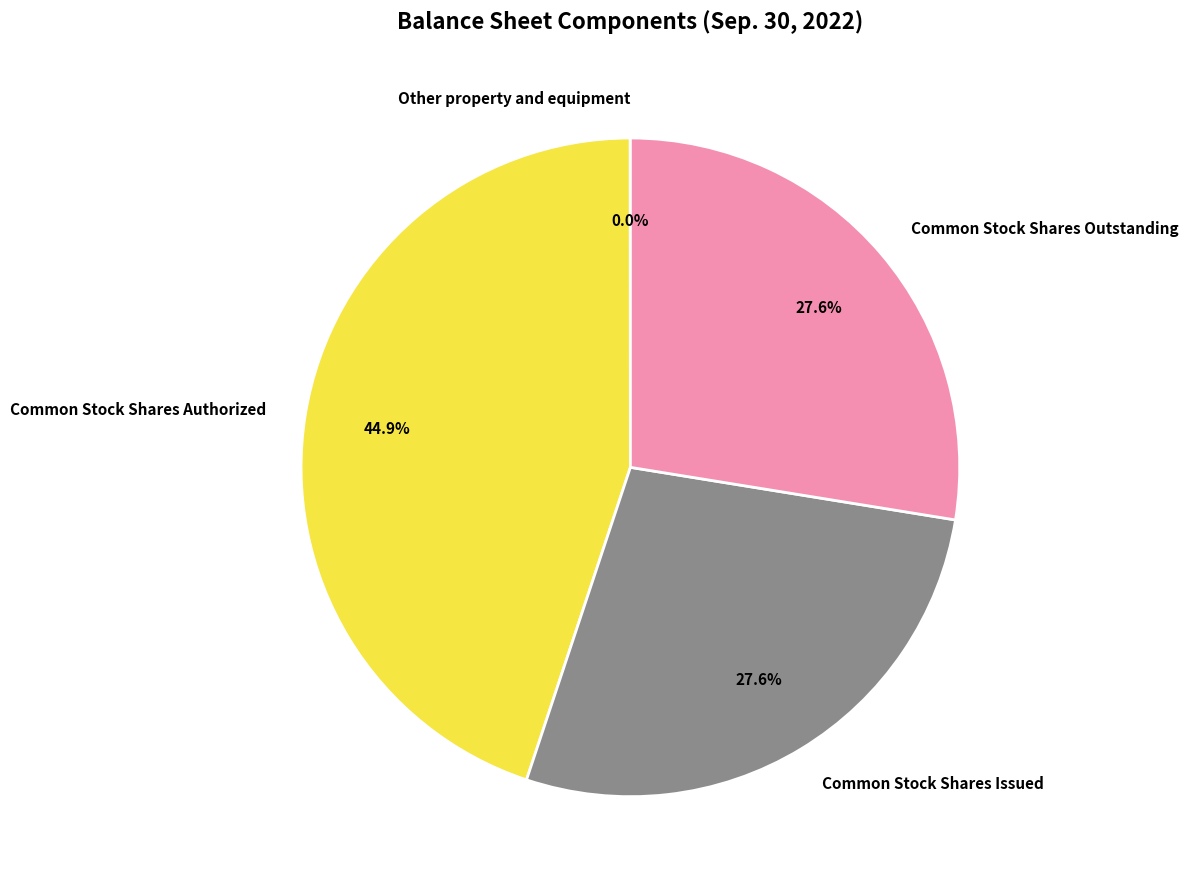

What is the ratio of the value at Common Stock Shares Issued to the value at Common Stock Shares Authorized?

0.6